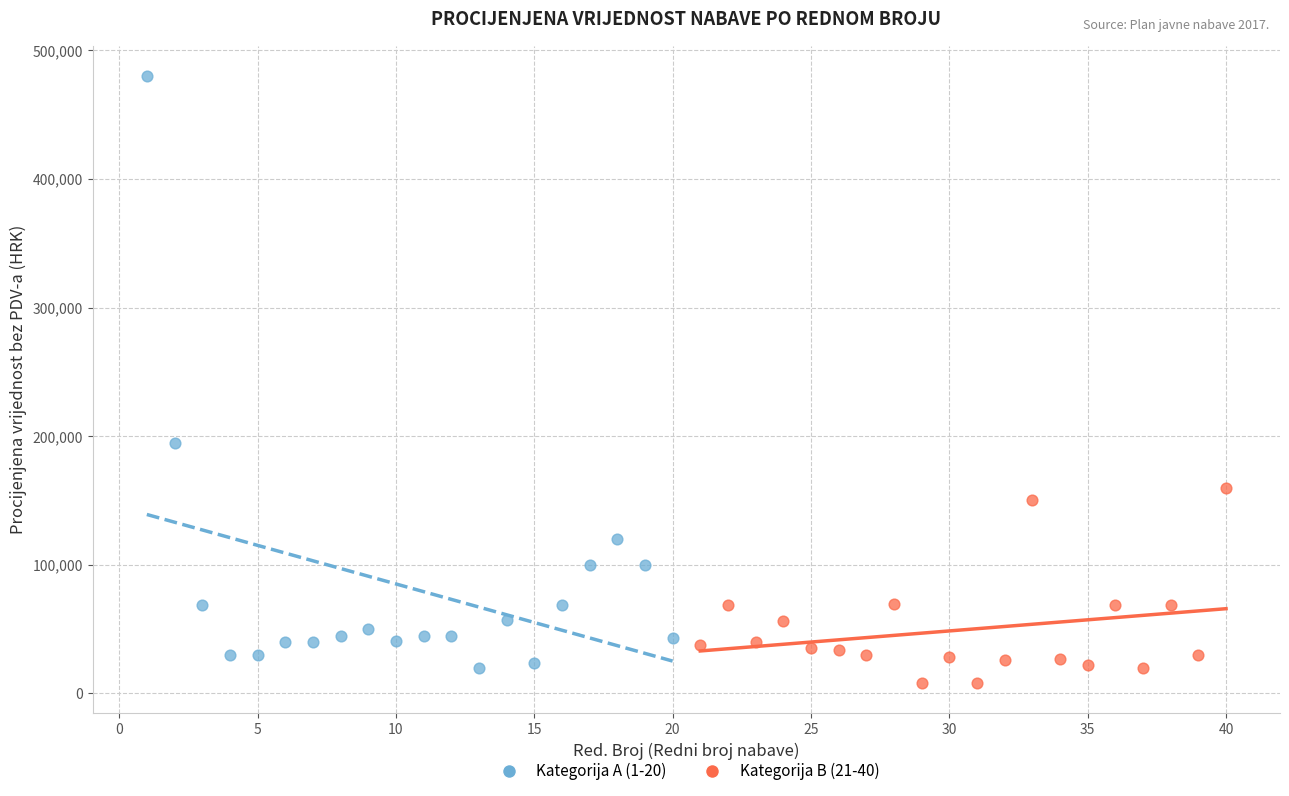

Which series reaches the minimum Y coordinate?

Kategorija B (21-40)